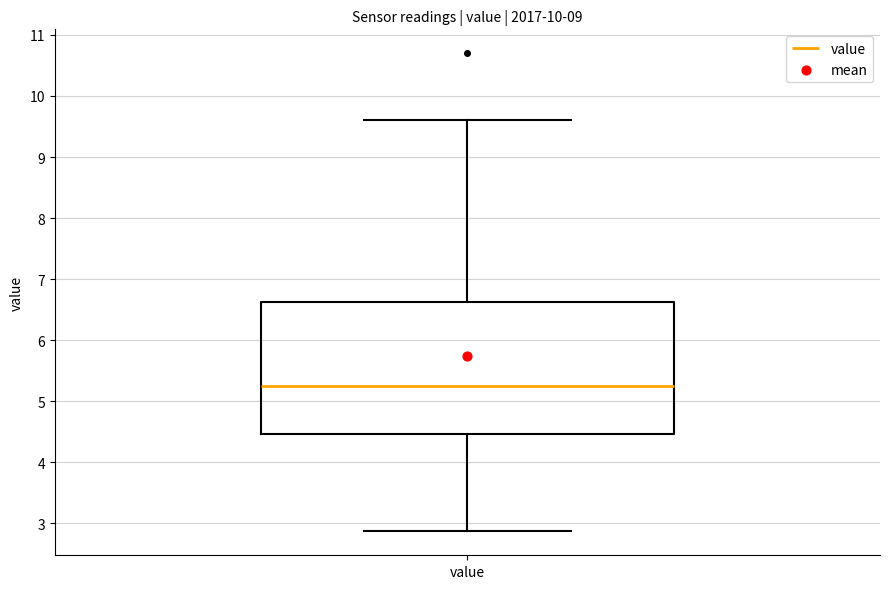

Transcribe this box plot: give where the median line is, the range the box spans, and where the two whiskers end, as read against the y-axis. The values are not printed on the chart, so give them approximately, as read against the axis.

median 5.3, box 4.5 to 6.6, whiskers 2.9 to 9.6